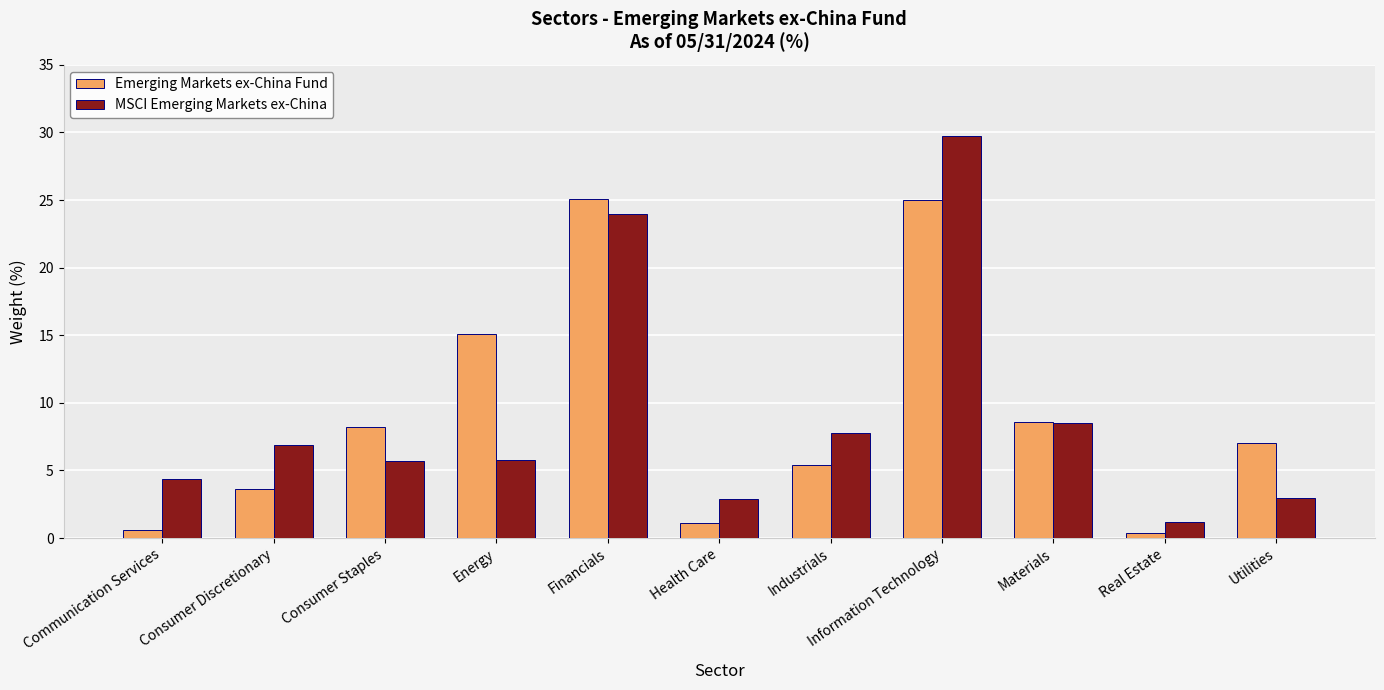

How many series are shown in this chart?

2